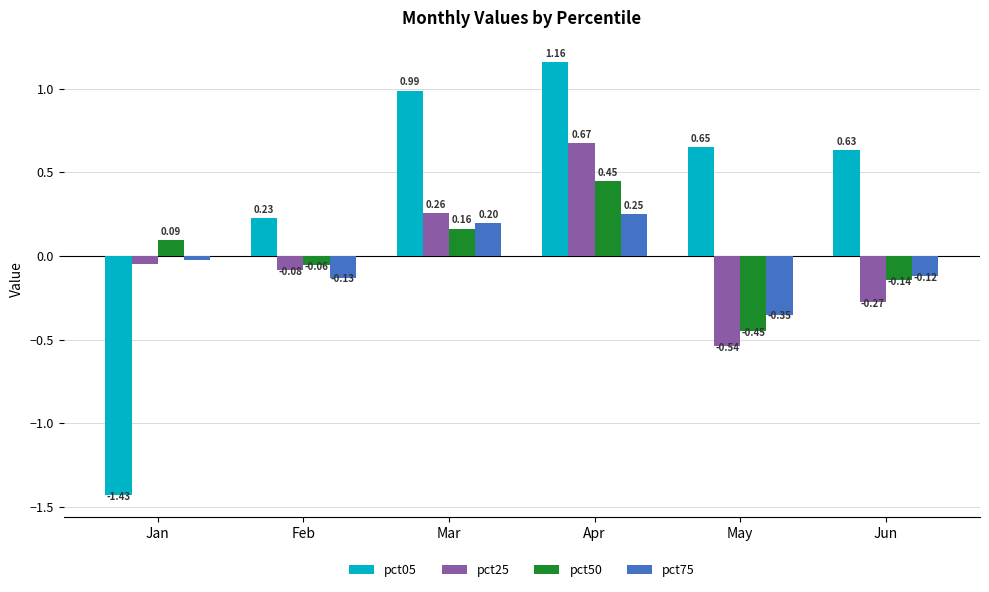

List the series in order of their peak value, lowest first.

pct75, pct50, pct25, pct05